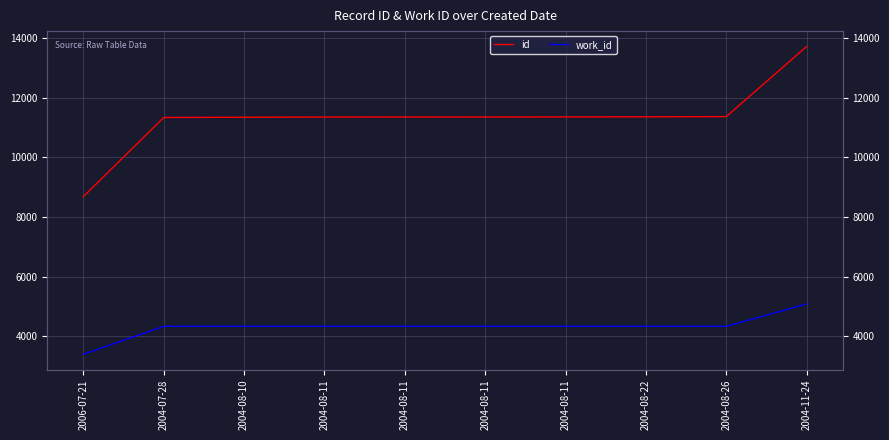

Where is work_id nearest to the value 4245?

2004-07-28